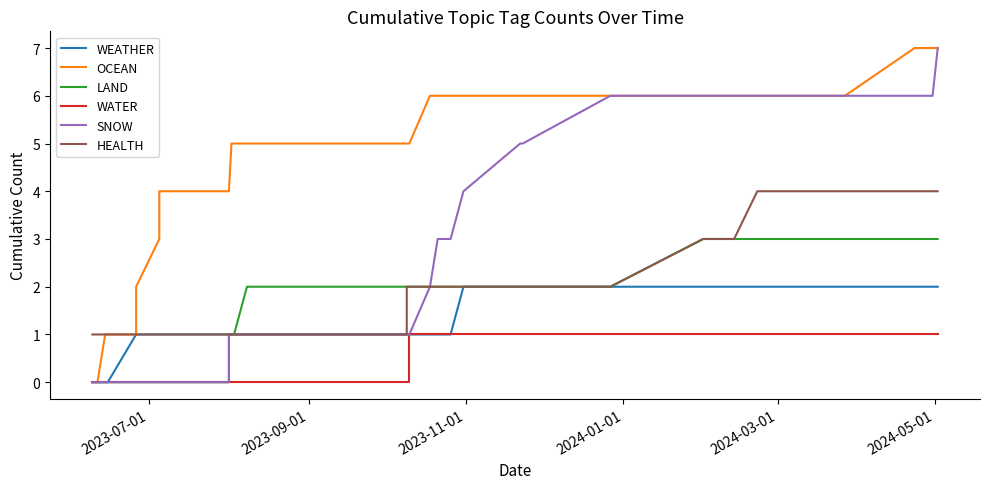

Reading right to left, transcribe all the data shown in this chart.

WEATHER: 2	2	2	2	2	2	2	2	2	2	2	2	1	1	1	1	1	1	1	1	1	1	1	1	1	1	1	1	1	1	1	1	1	1	1	0	0	0	0
OCEAN: 7	7	7	7	6	6	6	6	6	6	6	6	6	6	6	6	6	6	5	5	5	5	5	5	5	5	5	5	5	4	4	4	3	2	1	1	1	0	0
LAND: 3	3	3	3	3	3	3	3	2	2	2	2	2	2	2	2	2	2	2	2	2	2	2	2	2	2	2	1	1	1	0	0	0	0	0	0	0	0	0
WATER: 1	1	1	1	1	1	1	1	1	1	1	1	1	1	1	1	1	1	1	0	0	0	0	0	0	0	0	0	0	0	0	0	0	0	0	0	0	0	0
SNOW: 7	6	6	6	6	6	6	6	6	5	5	4	3	3	3	3	3	2	1	1	1	1	1	1	1	1	1	1	1	1	0	0	0	0	0	0	0	0	0
HEALTH: 4	4	4	4	4	4	3	3	2	2	2	2	2	2	2	2	2	2	2	2	2	1	1	1	1	1	1	1	1	1	1	1	1	1	1	1	1	1	1